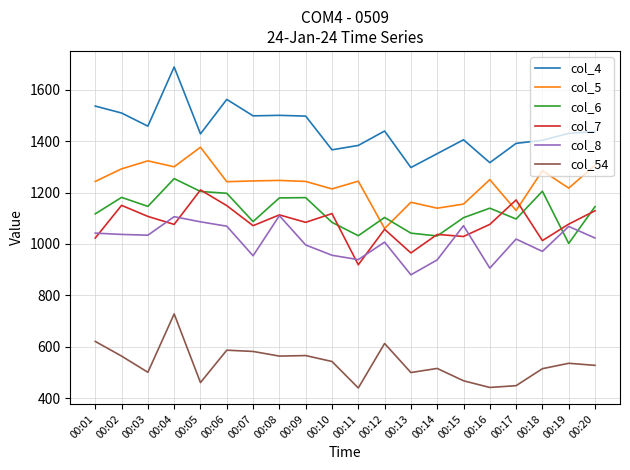

What is the sum of all col_7 values?

21574